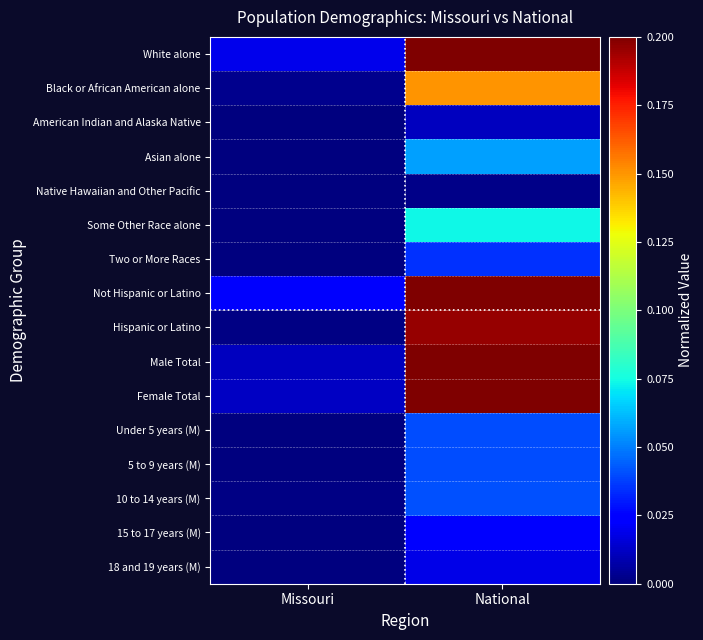

What is the greatest value displayed?

1.0